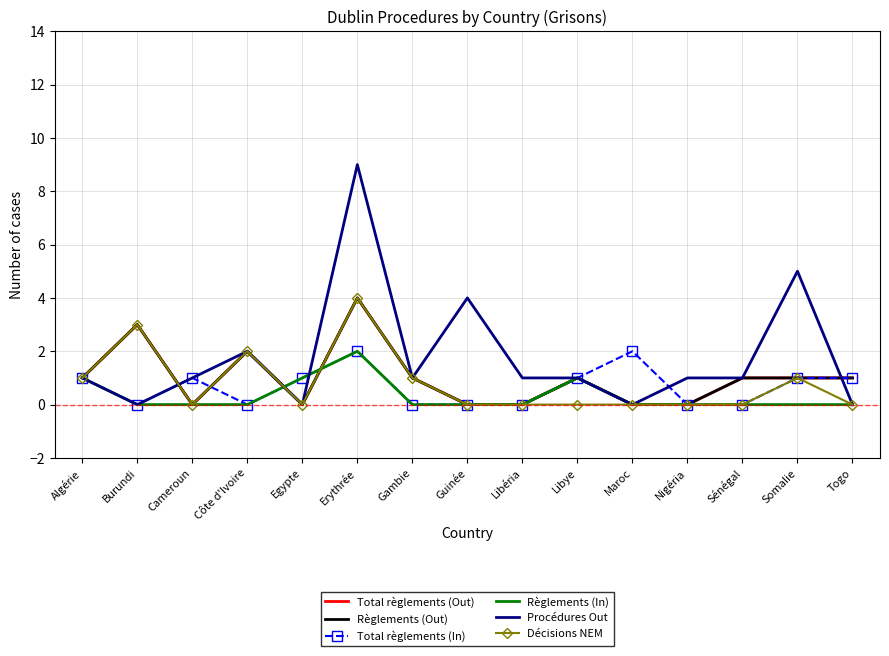

What is the spread (max minus min) of values at Gambie?

1